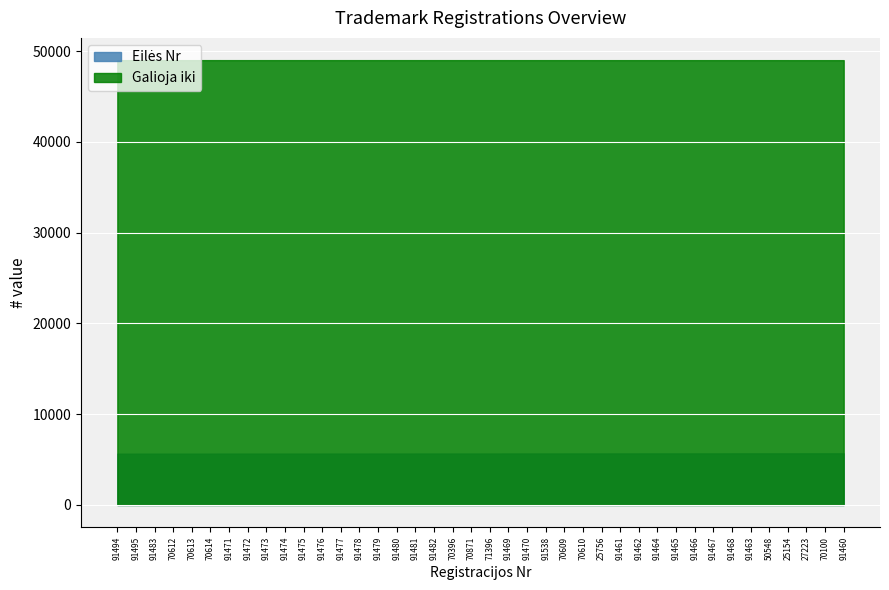

Reading right to left, extract all data points from this chart.

Eilės Nr: 91460=5690	70100=5689	27223=5688	25154=5687	50548=5686	91463=5685	91468=5684	91467=5683	91466=5682	91465=5681	91464=5680	91462=5679	91461=5678	25756=5677	70610=5676	70609=5675	91538=5674	91470=5673	91469=5672	71396=5671	70871=5670	70396=5669	91482=5668	91481=5667	91480=5666	91479=5665	91478=5664	91477=5663	91476=5662	91475=5661	91474=5660	91473=5659	91472=5658	91471=5657	70614=5656	70613=5655	70612=5654	91483=5653	91495=5652	91494=5651
Galioja iki: 91460=49006	70100=49006	27223=49006	25154=49006	50548=49007	91463=49007	91468=49007	91467=49007	91466=49007	91465=49007	91464=49007	91462=49007	91461=49007	25756=49007	70610=49008	70609=49008	91538=49008	91470=49008	91469=49008	71396=49009	70871=49009	70396=49009	91482=49009	91481=49009	91480=49009	91479=49009	91478=49009	91477=49009	91476=49009	91475=49009	91474=49009	91473=49009	91472=49009	91471=49009	70614=49010	70613=49010	70612=49010	91483=49010	91495=49010	91494=49010